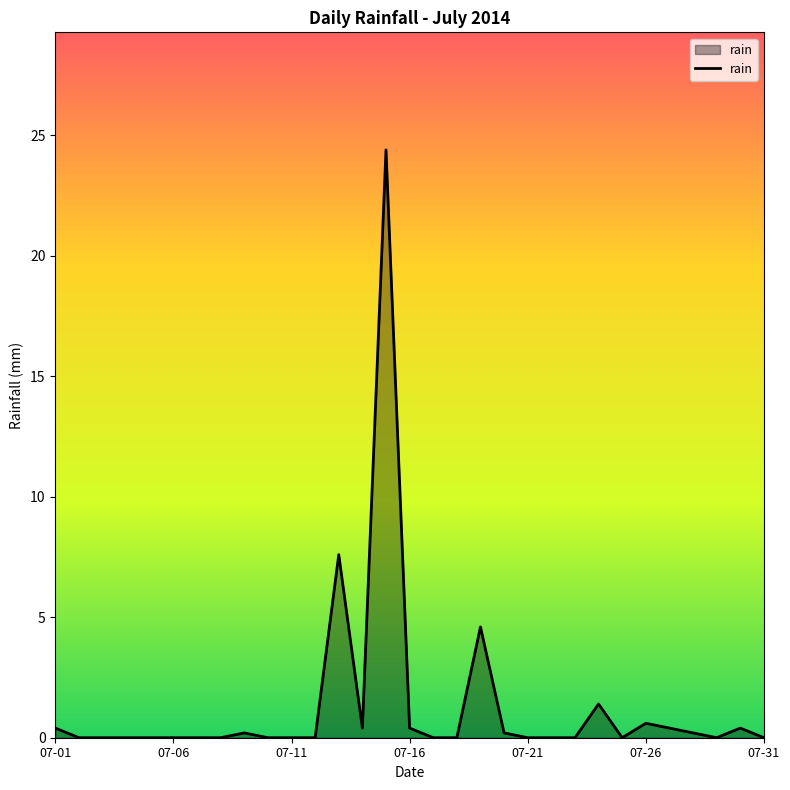

What is the maximum value shown in the chart?

24.4